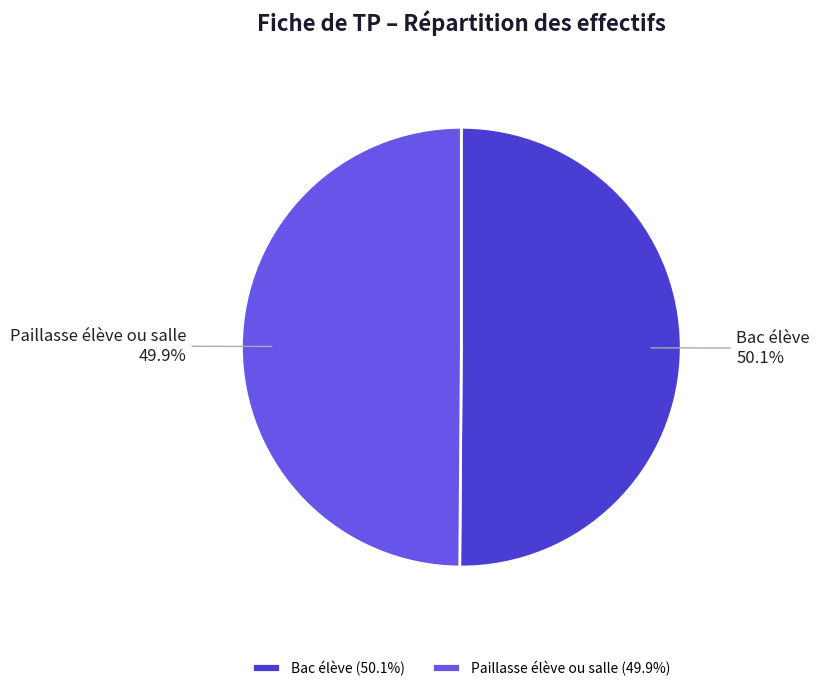

What is the ratio of the value at Bac élève to the value at Paillasse élève ou salle?

1.0